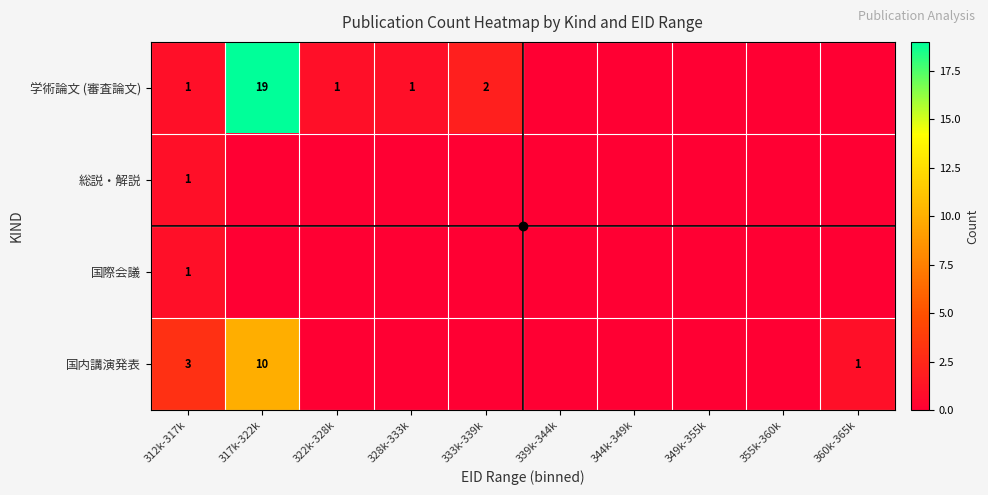

What is the total value across all series at 317k-322k?

29